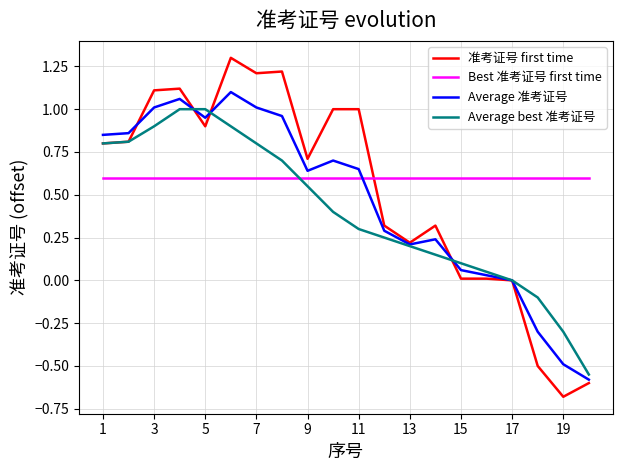

True or false: 准考证号 first time and Best 准考证号 first time intersect in this chart.

True